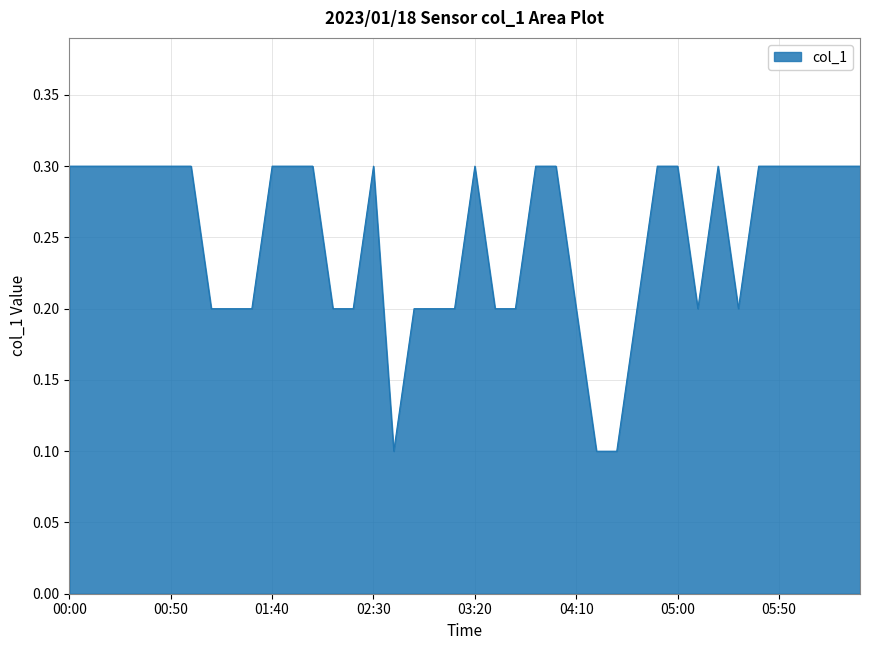

How many values are between 0 and 1?

40